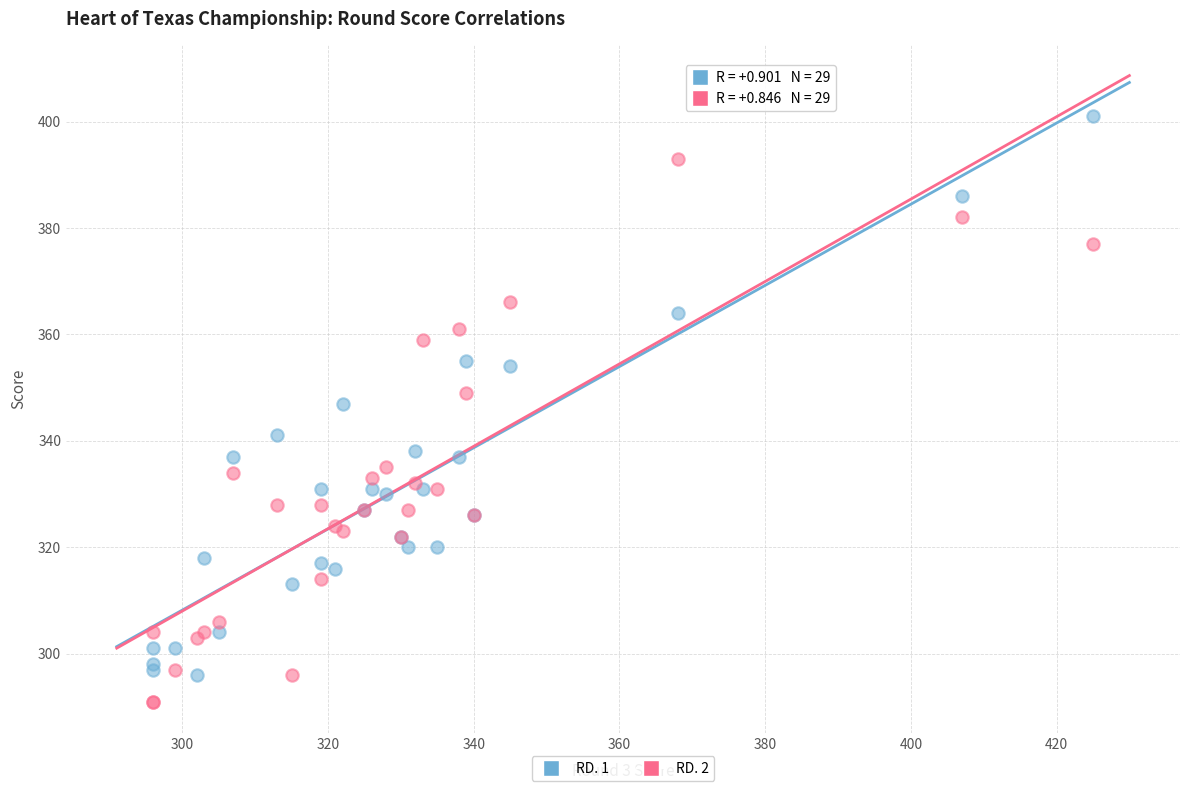

What is the X range (max minus min) for the scatter plot?

129